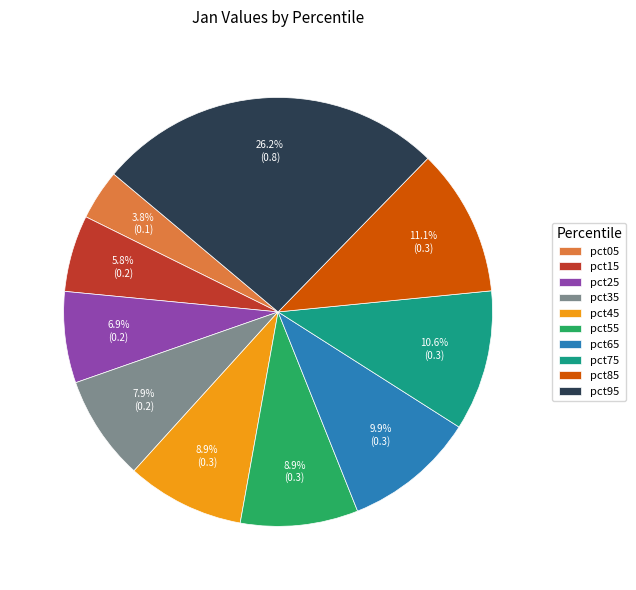

True or false: pct05 accounts for 9% of the total.

False